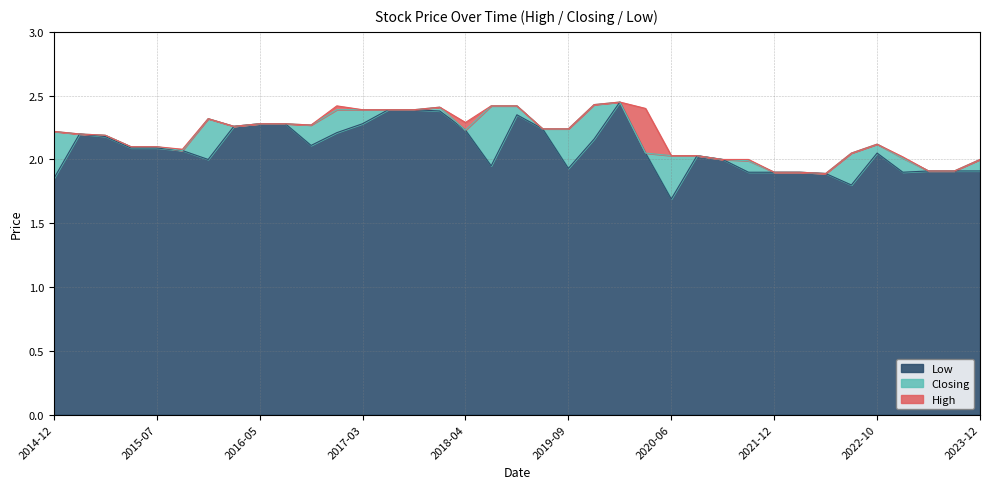

At which category is the sum across all series the highest?

2020-01